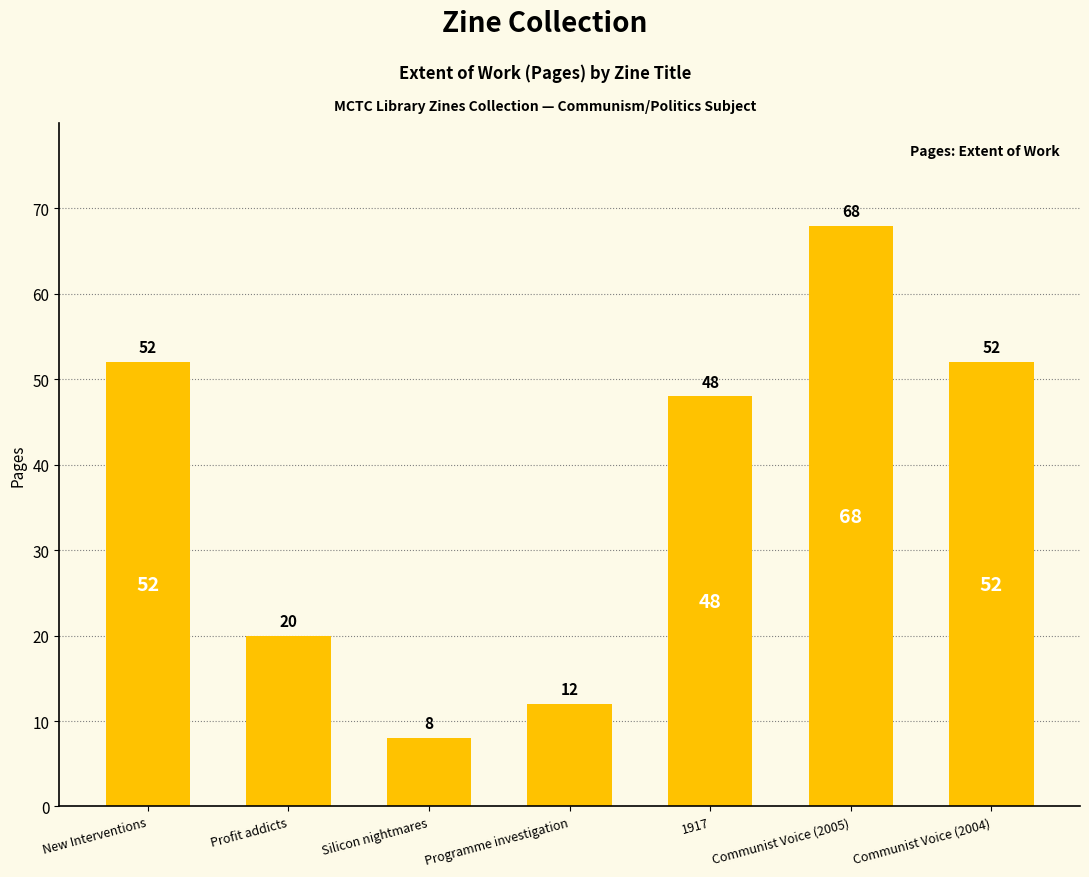

Which category has the highest value across all series?

Communist Voice (2005)